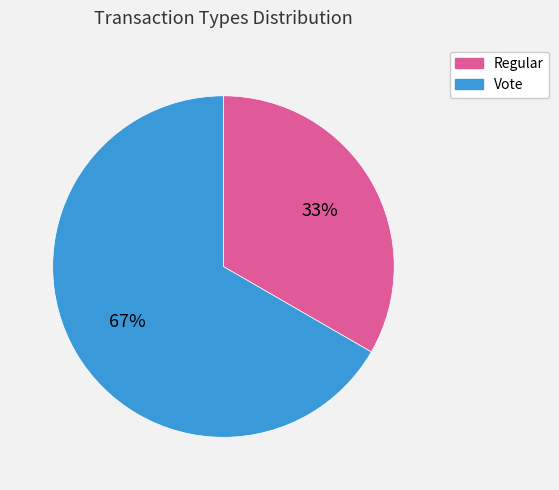

To the nearest percent, what portion does Regular represent?

33%